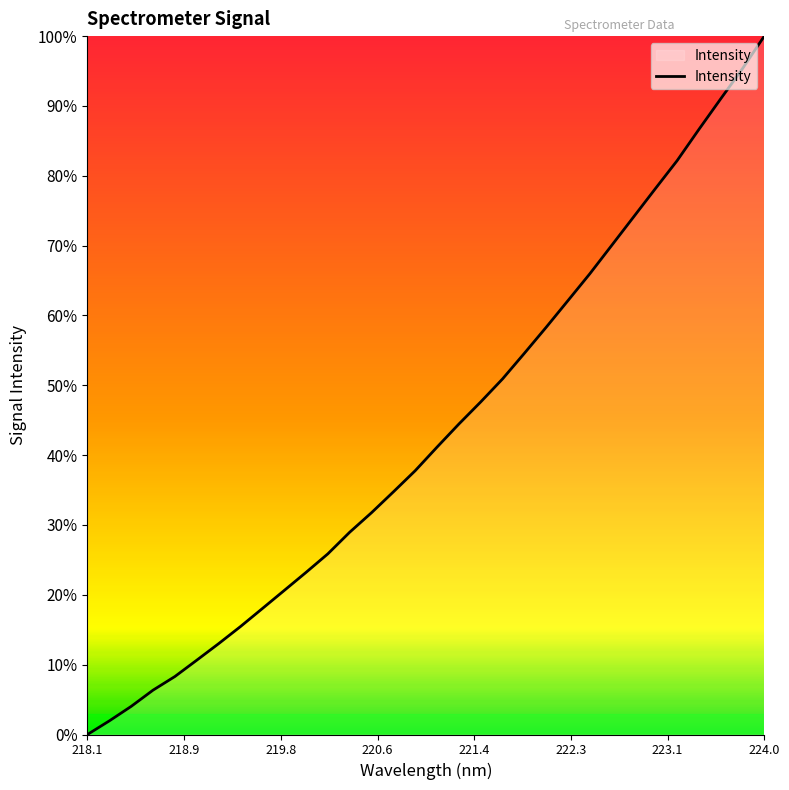

What is the difference between the maximum and minimum values?

100.0